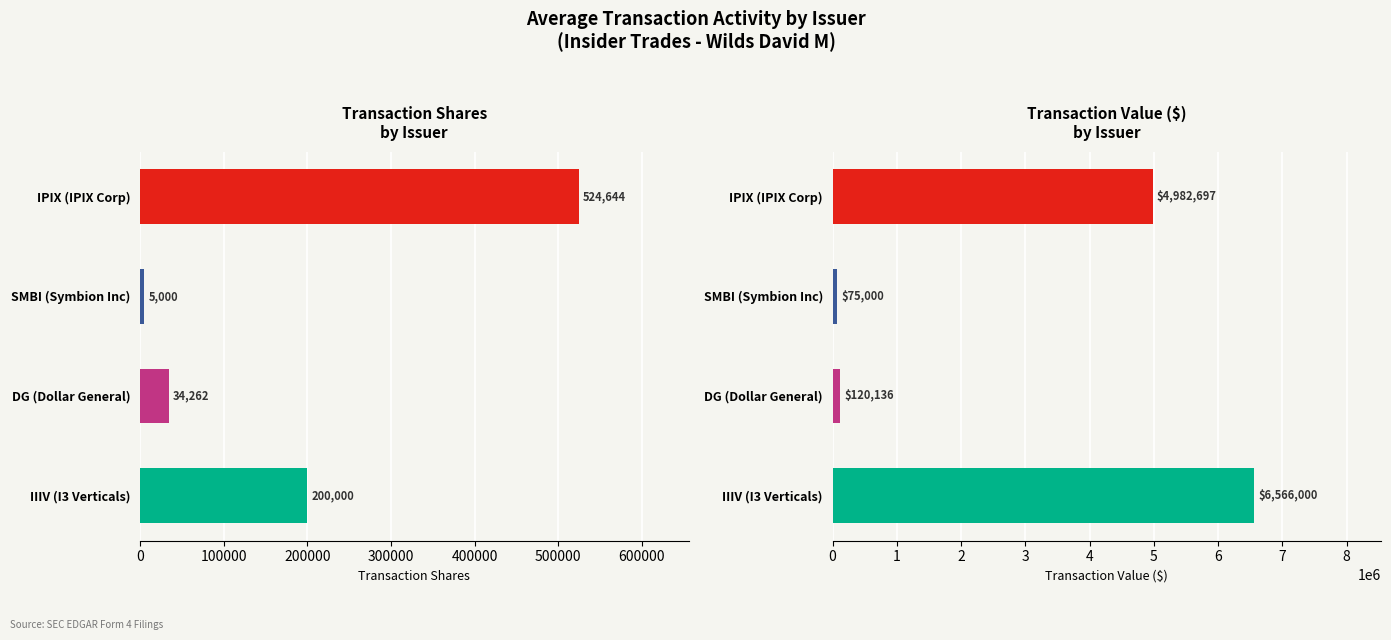

At how many categories does at least one series exceed 495599?

2